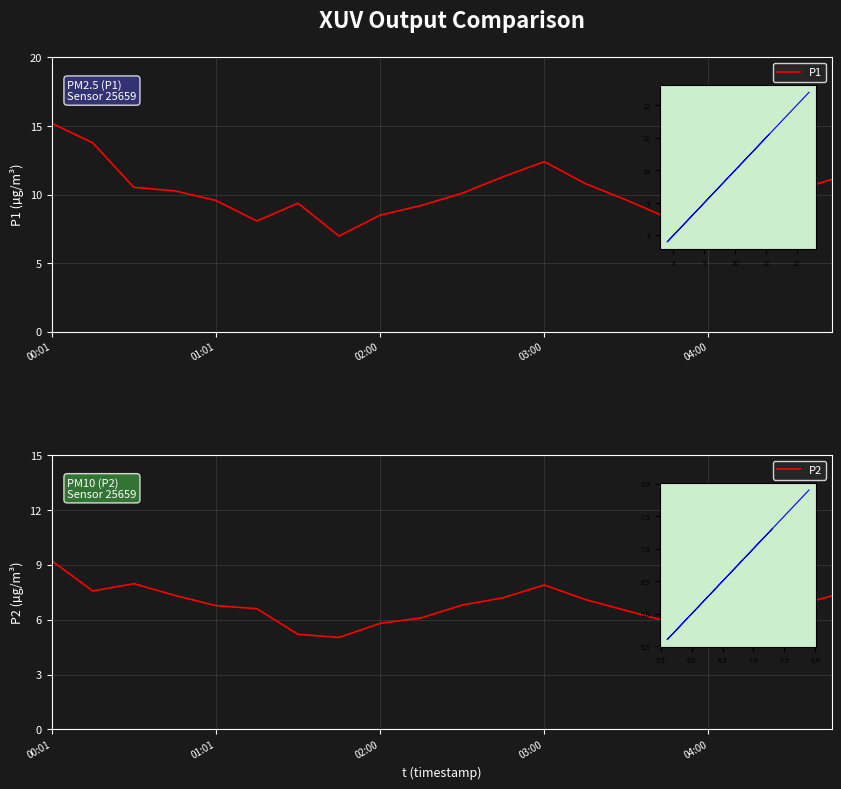

What is the value of the P2 point at the 16th from the left?

5.9